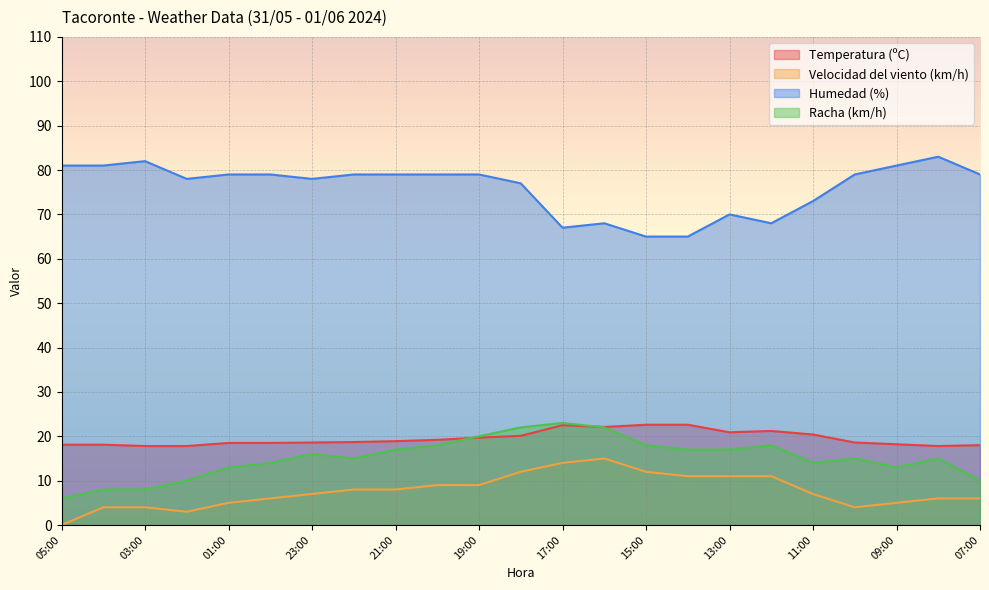

True or false: Temperatura (ºC) has more than 0 interior local peaks.

True